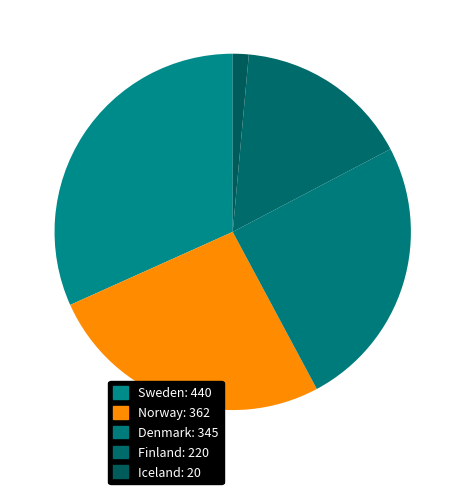

Count the number of slices in the pie.

5